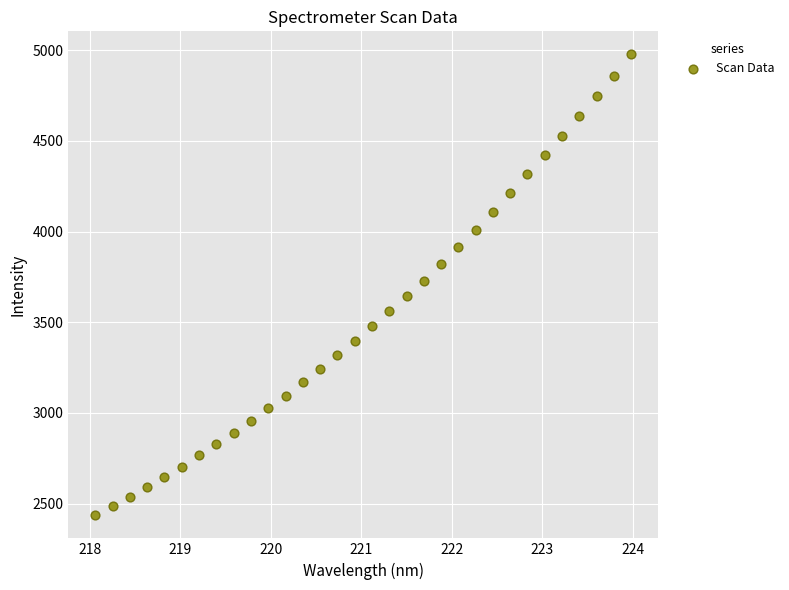

What is the range of Y values (max minus min)?

2540.6